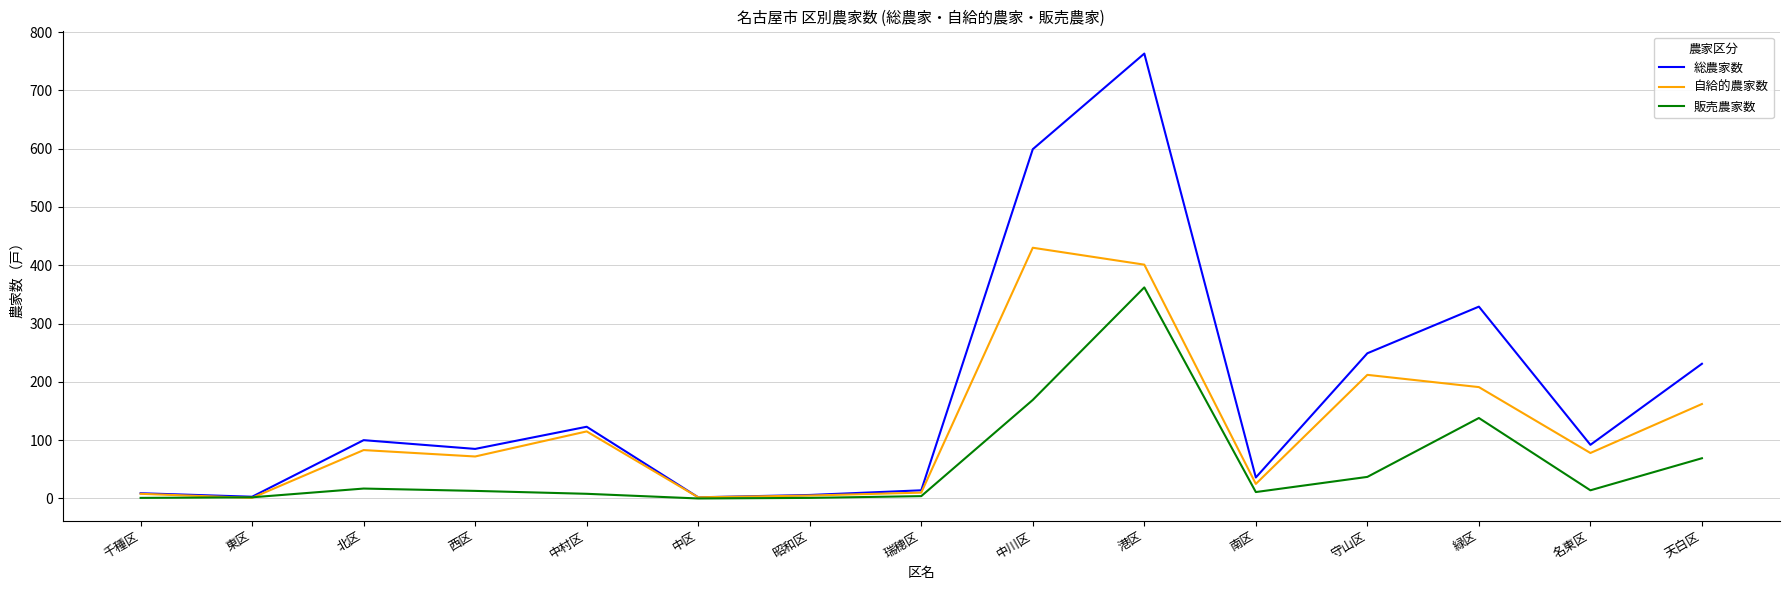

What is the sum of all 総農家数 values?

2641